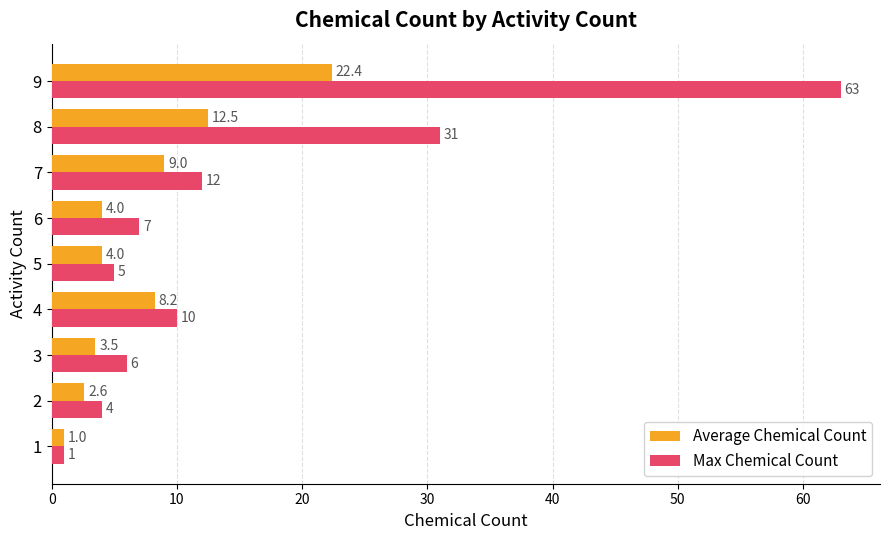

True or false: Max Chemical Count has a value of 7.0 at 6.

True